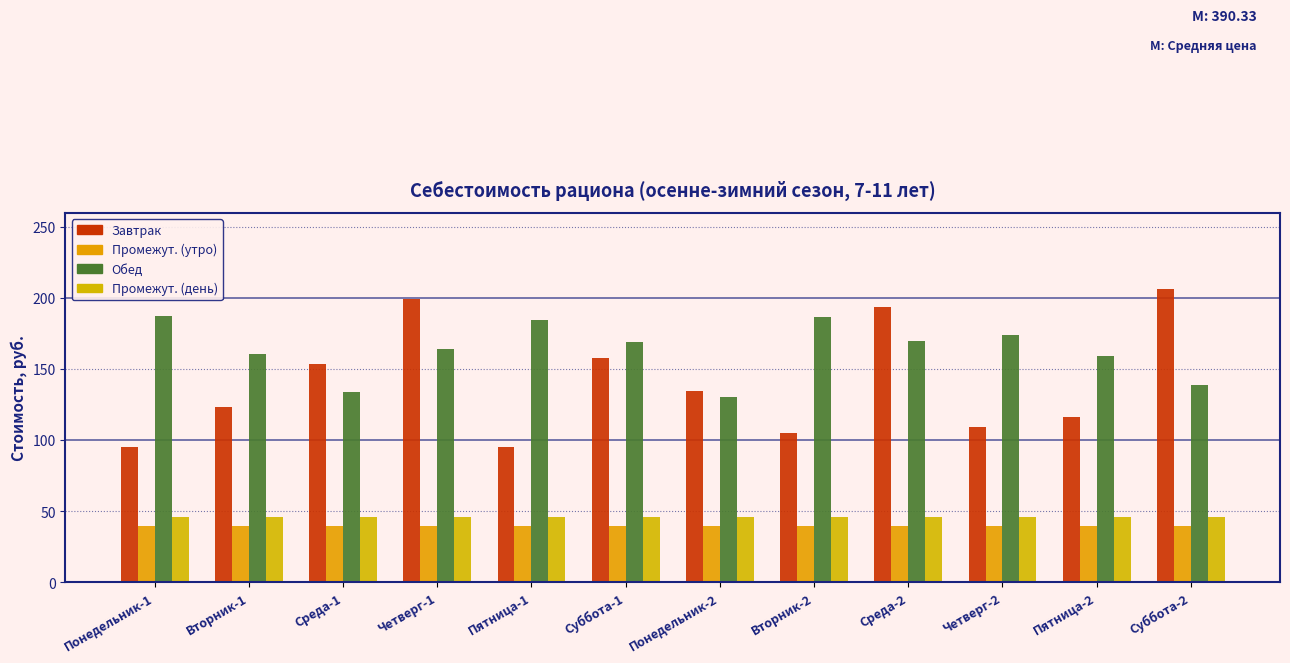

How many data points does each series have?

12